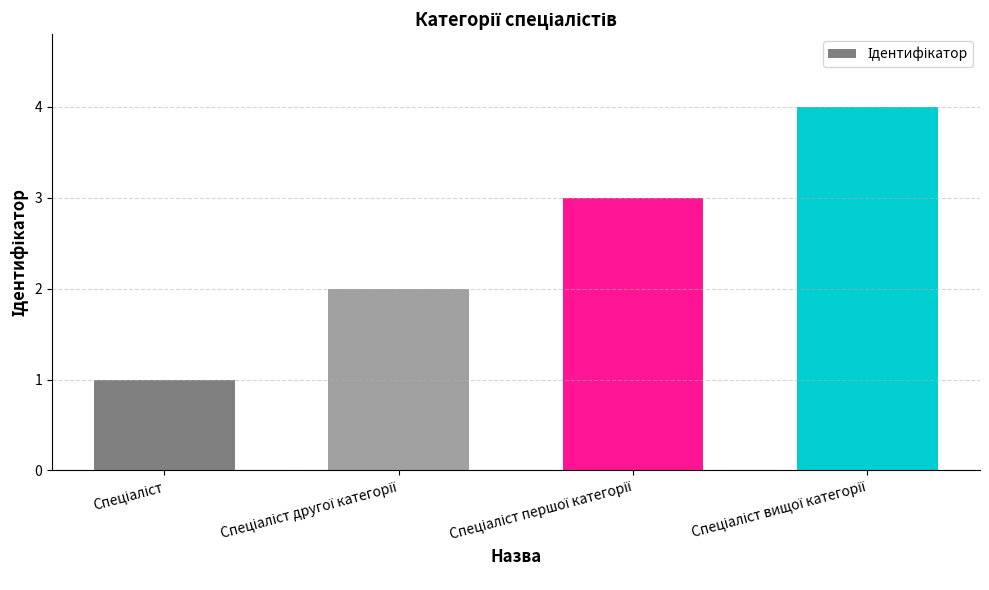

Reading left to right, extract all data points from this chart.

1	2	3	4